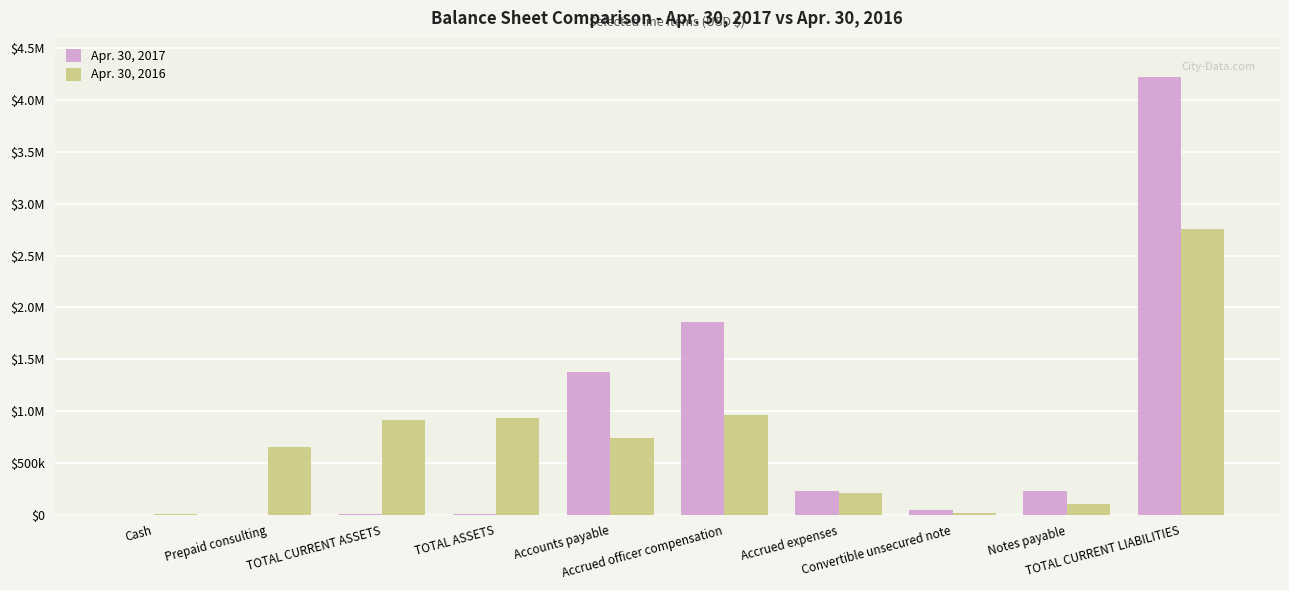

What position from the right is Accounts payable?

6